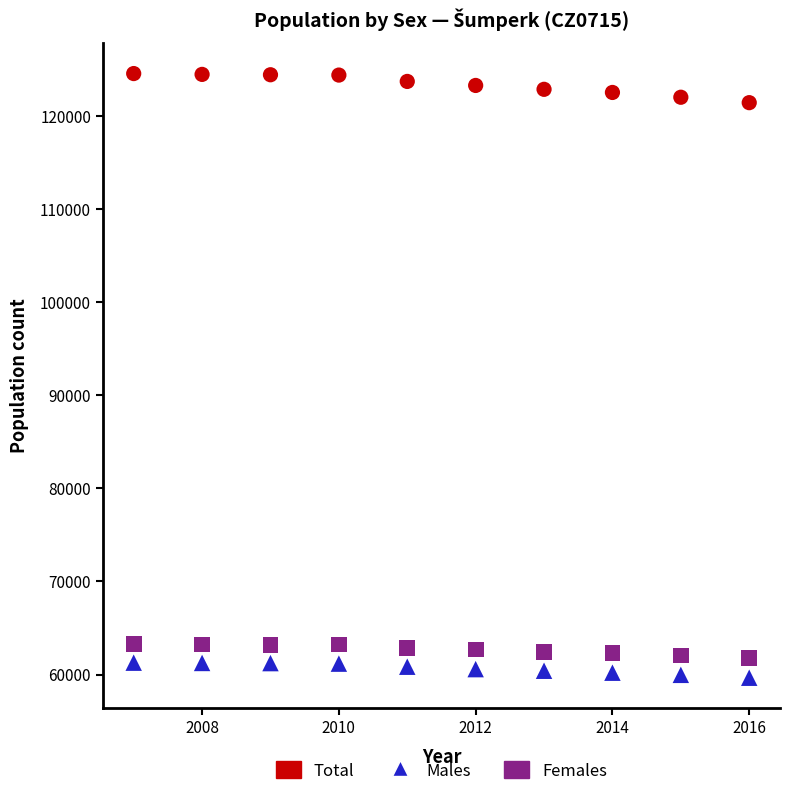

Which series contains the highest Y value?

Total